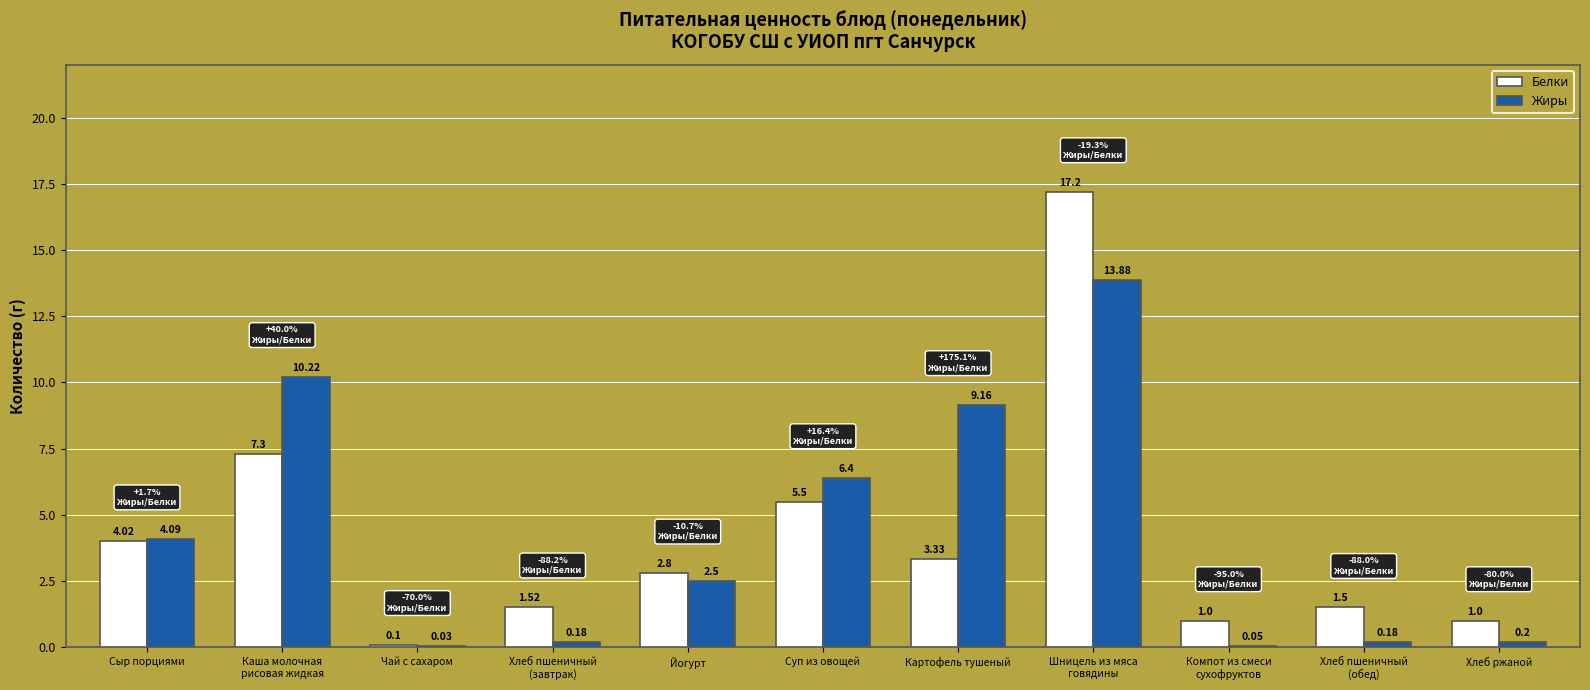

Is the value of Белки at Йогурт greater than the value of Жиры at Сыр порциями?

No